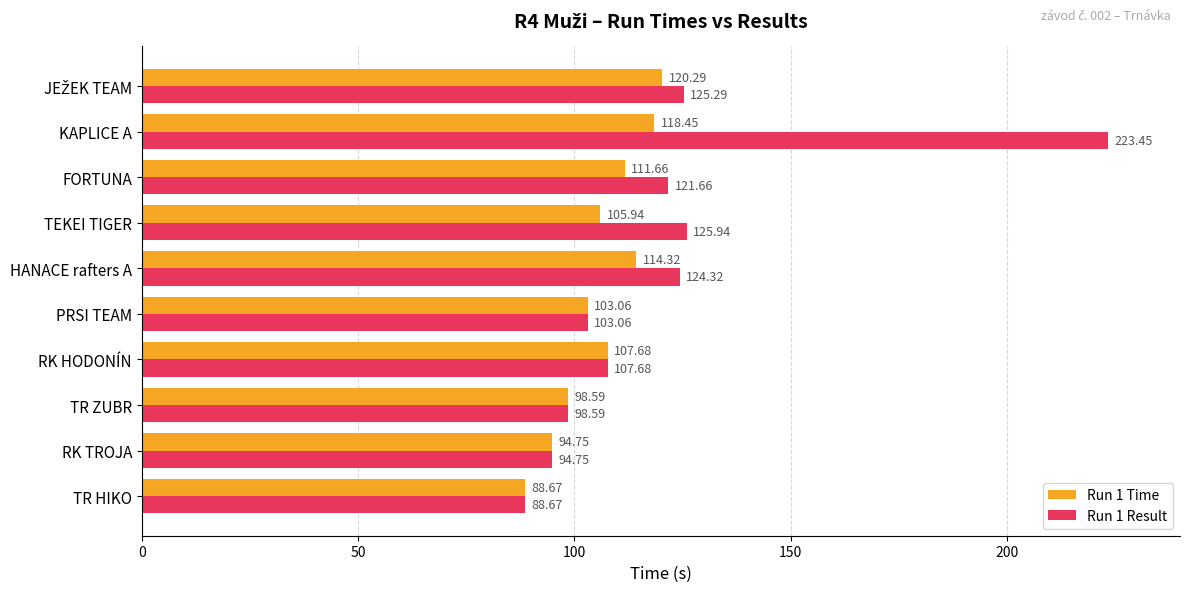

Where is Run 1 Result nearest to the value 156?

TEKEI TIGER